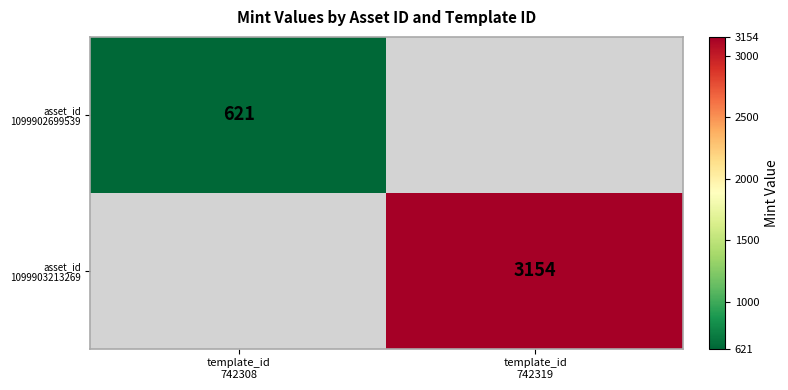

Rank the categories by asset_id 1099902699539 value from highest to lowest.

template_id 742308, template_id 742319